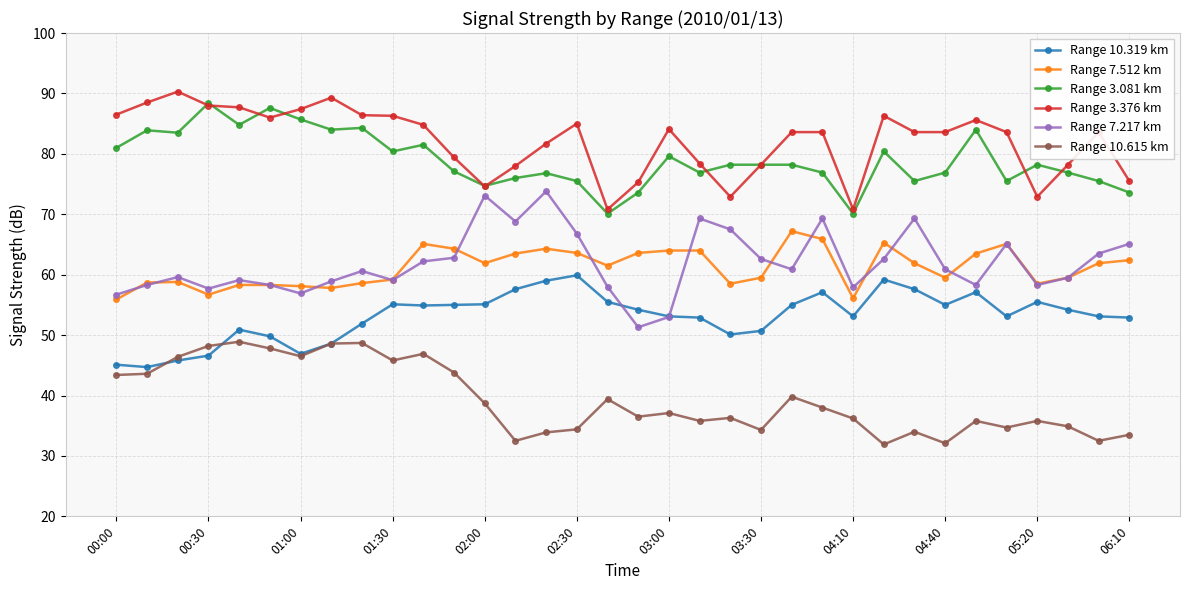

True or false: Range 10.615 km has more than 0 interior local peaks.

True